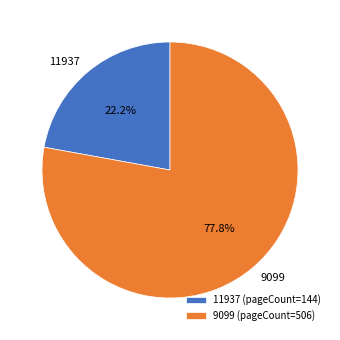

To the nearest percent, what is the difference between the 11937 and 9099 slice percentages?

56%